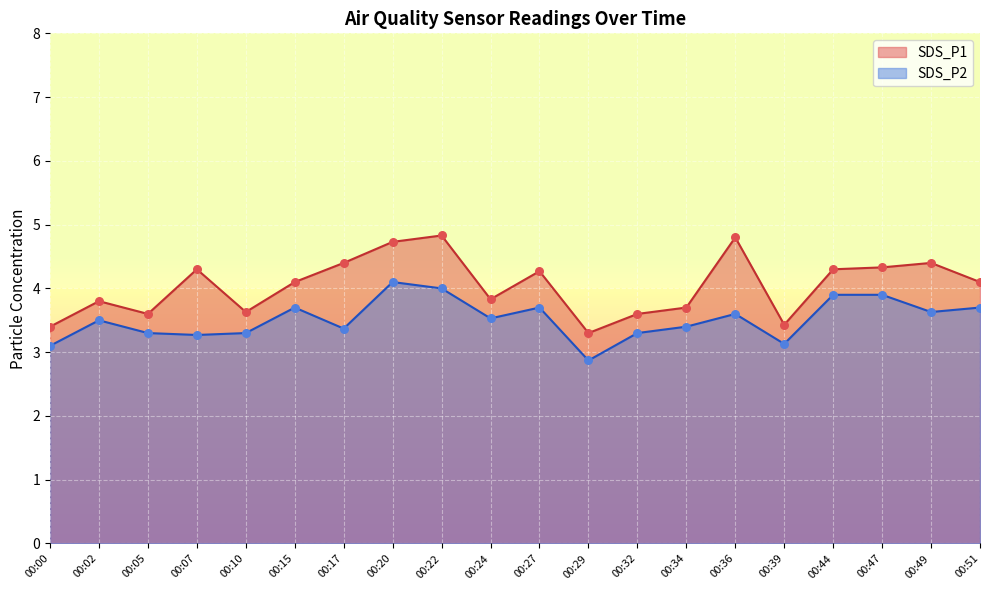

What are all the series names shown in the legend?

SDS_P1, SDS_P2